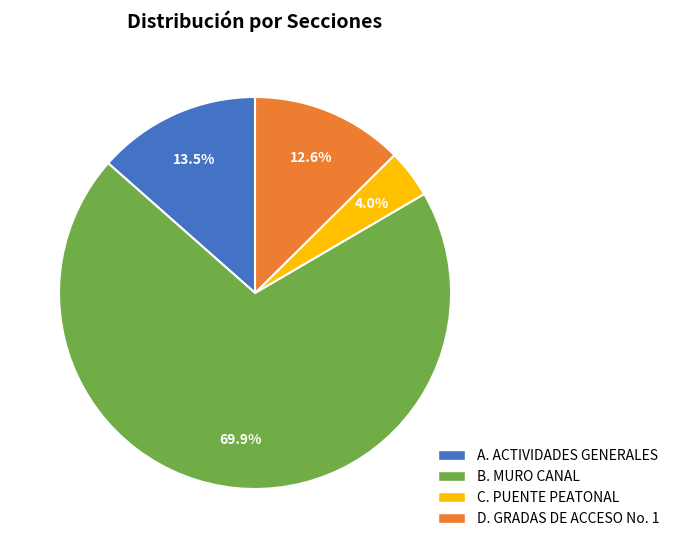

To the nearest percent, what is the combined percentage of C. PUENTE PEATONAL and B. MURO CANAL?

74%